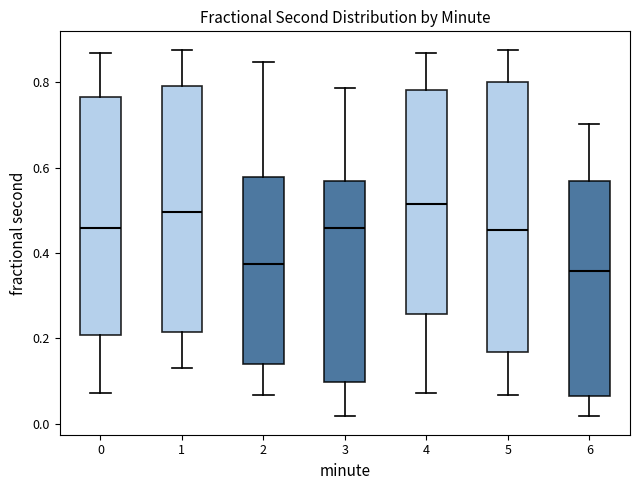

Reading left to right, transcribe this box plot: for each box, give where its median line is, the range the box spans, and where its two whiskers end, as read against the y-axis. The values are not printed on the chart, so give them approximately, as read against the axis.

0: median 0.46, box 0.20 to 0.76, whiskers 0.08 to 0.86
1: median 0.50, box 0.22 to 0.80, whiskers 0.12 to 0.88
2: median 0.38, box 0.14 to 0.58, whiskers 0.06 to 0.84
3: median 0.46, box 0.10 to 0.56, whiskers 0.02 to 0.78
4: median 0.52, box 0.26 to 0.78, whiskers 0.08 to 0.86
5: median 0.46, box 0.16 to 0.80, whiskers 0.06 to 0.88
6: median 0.36, box 0.06 to 0.56, whiskers 0.02 to 0.70